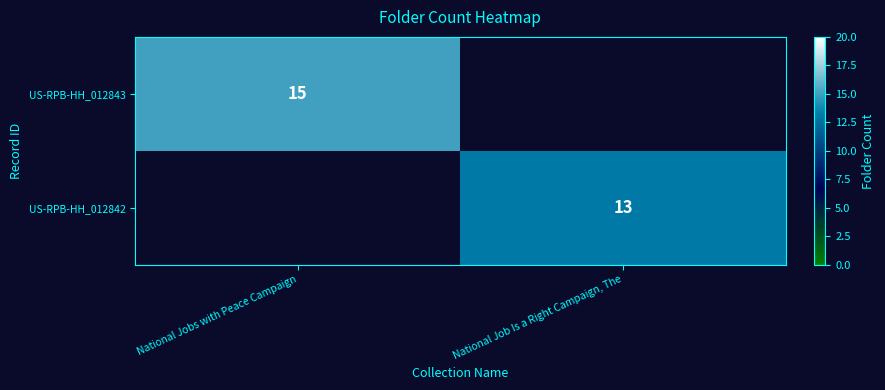

What is the maximum value shown in the chart?

15